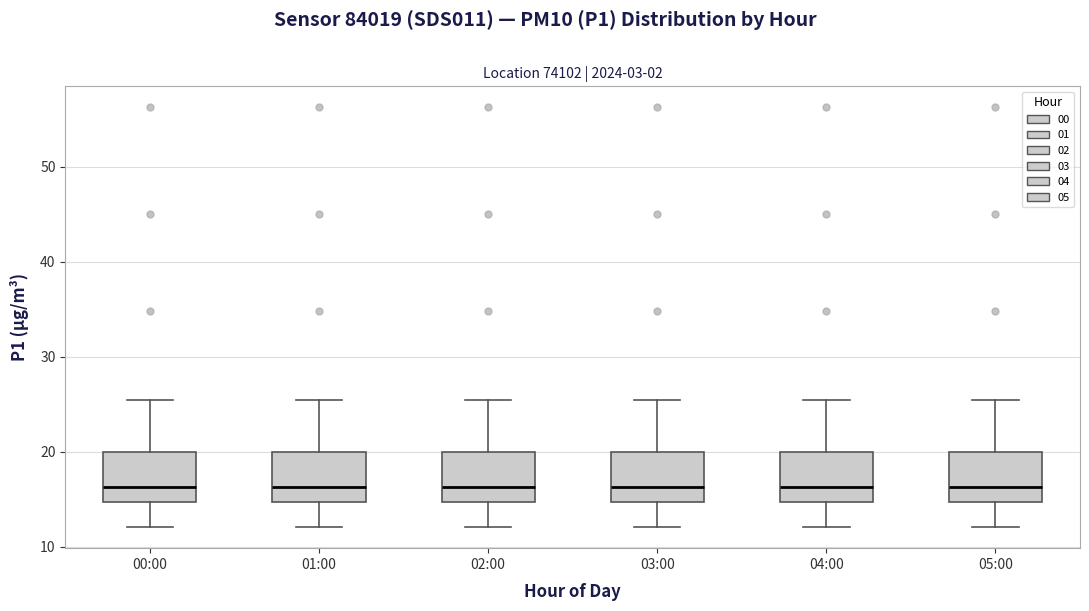

Where does the median line of the box for 02:00 sit on the y-axis? The values are not printed on the chart, so give them approximately, as read against the axis.

16